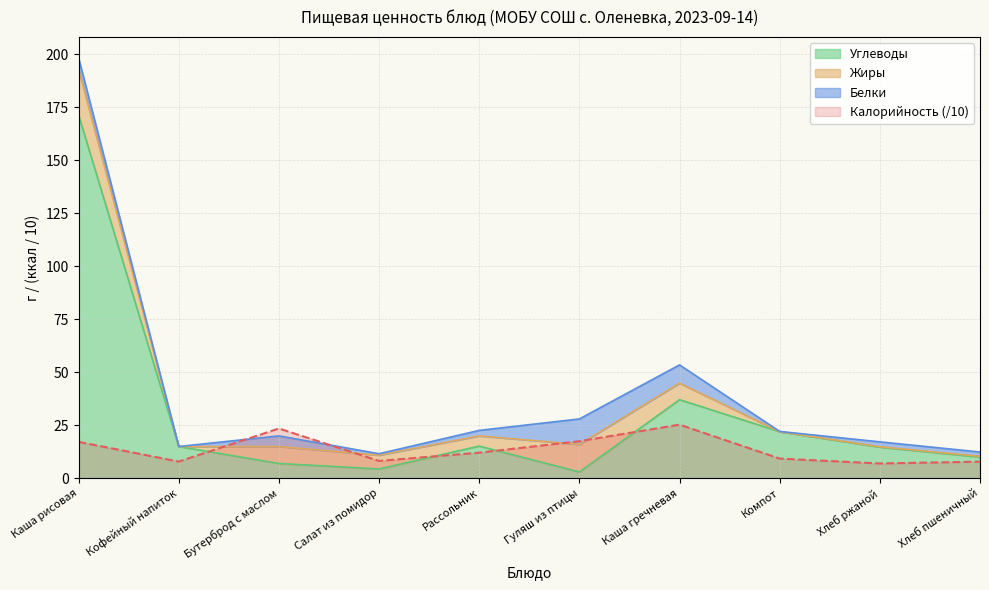

In Углеводы, how many points are lower than both neighbors (excluding endpoints)?

2